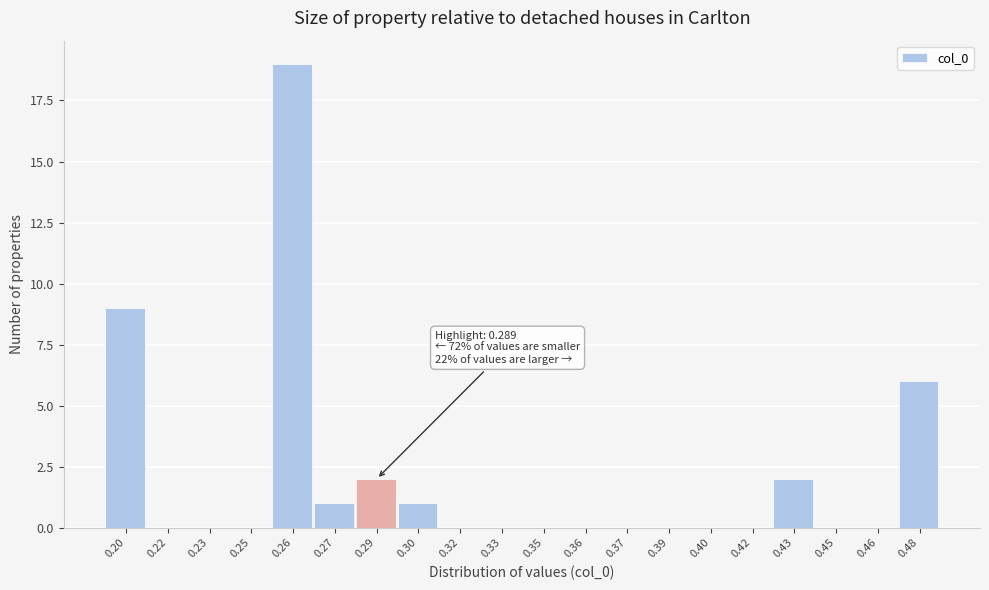

Reading left to right, extract all data points from this chart.

0.20=9	0.22=0	0.23=0	0.25=0	0.26=19	0.27=1	0.29=2	0.30=1	0.32=0	0.33=0	0.35=0	0.36=0	0.37=0	0.39=0	0.40=0	0.42=0	0.43=2	0.45=0	0.46=0	0.48=6